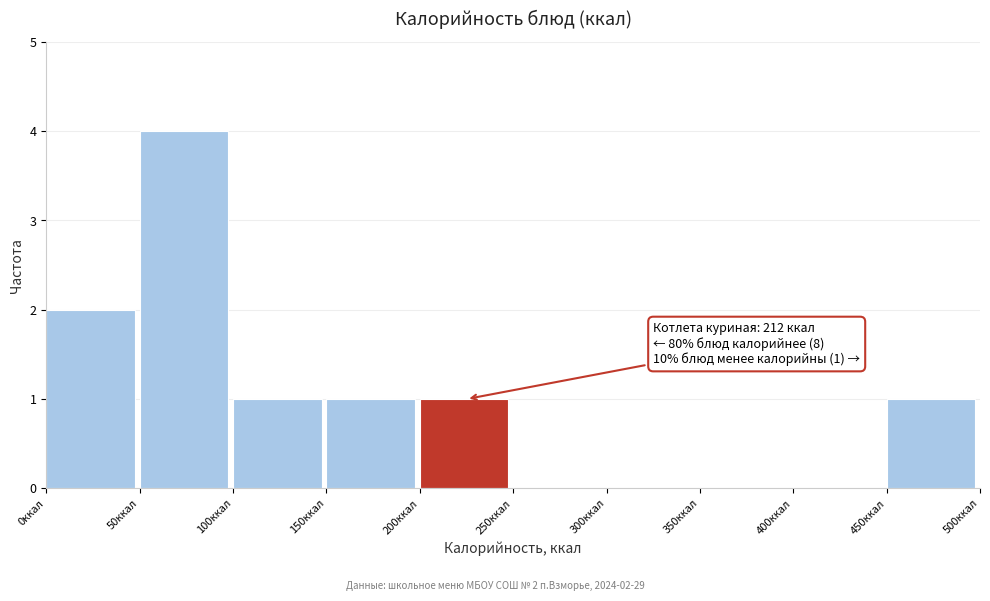

Over which range of the x-axis is the bar tallest?

50 to 100